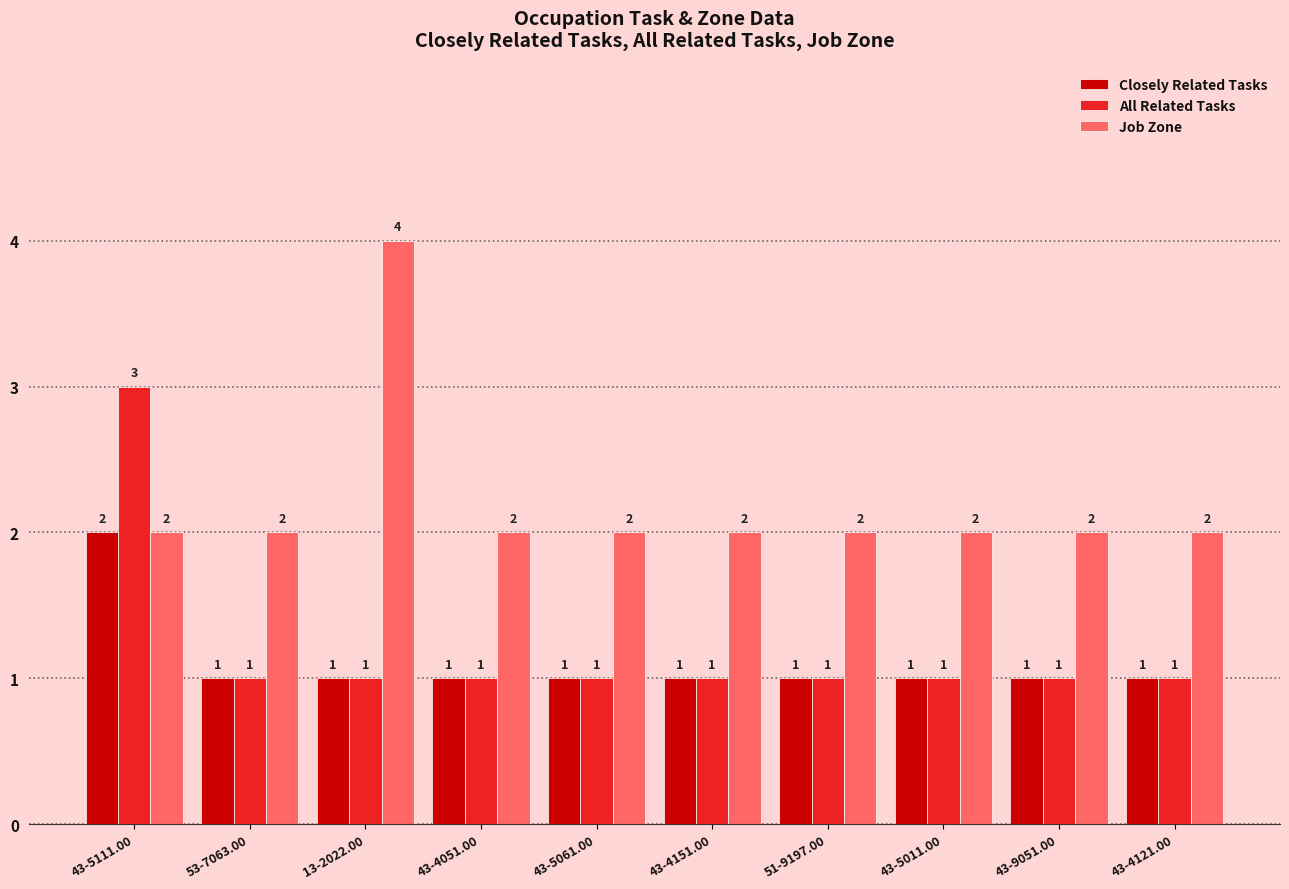

What is the difference between the highest and lowest values at 43-4151.00?

1